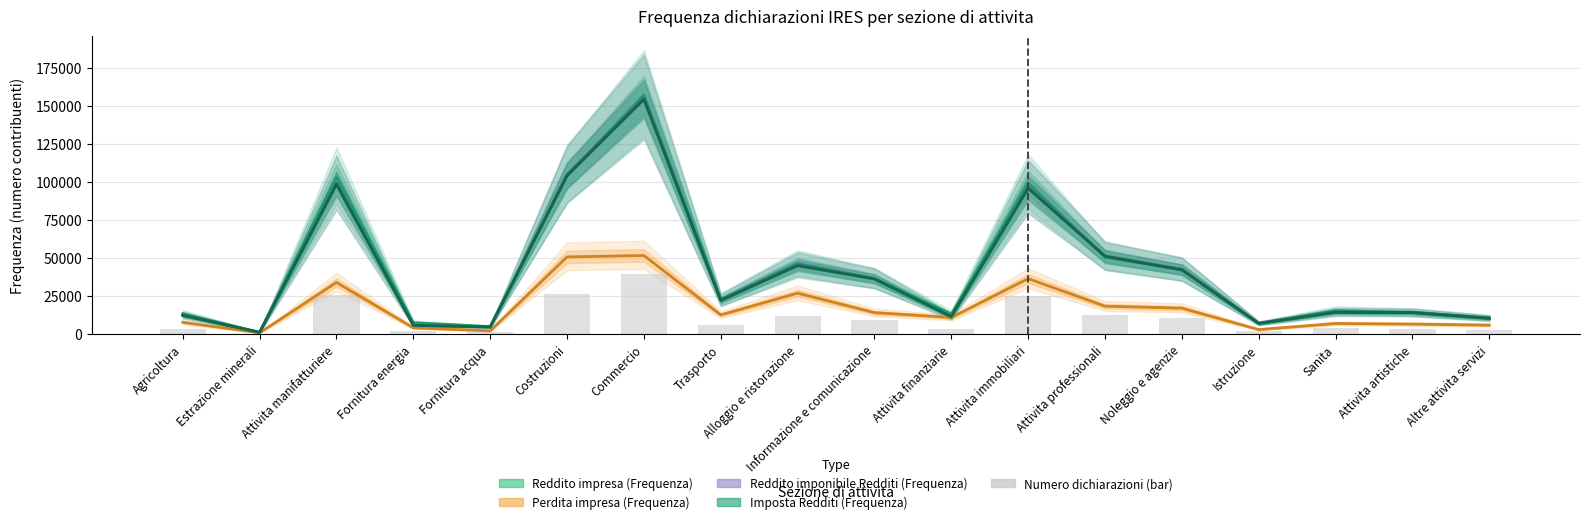

What is the lowest value of the Reddito impresa (Frequenza) series?

1139.0